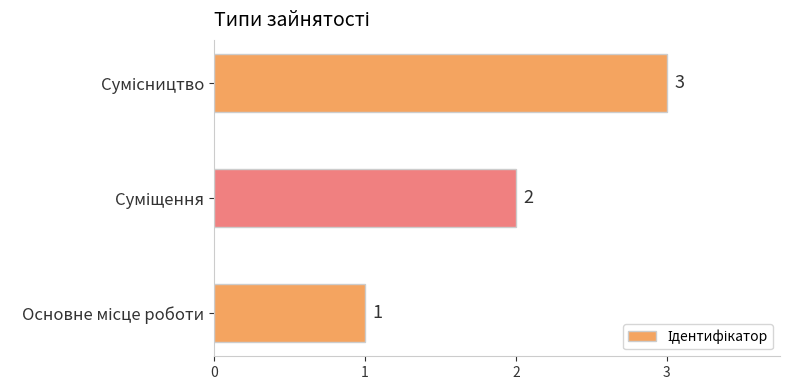

How many values are between 1 and 3?

3